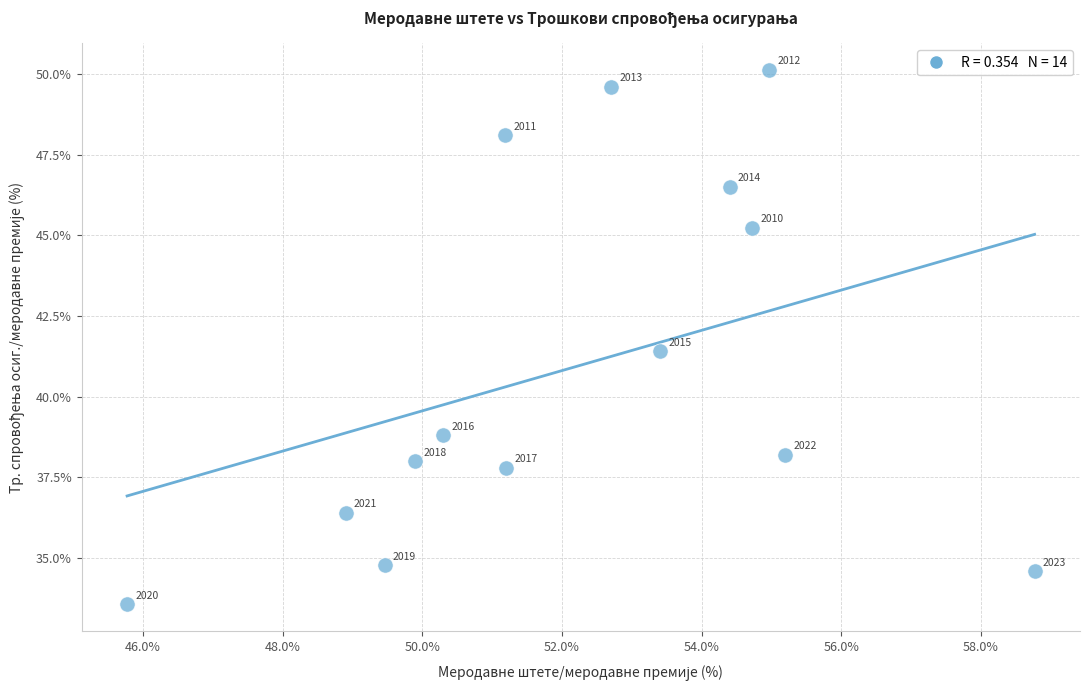

What is the range of X values (max minus min)?

13.0